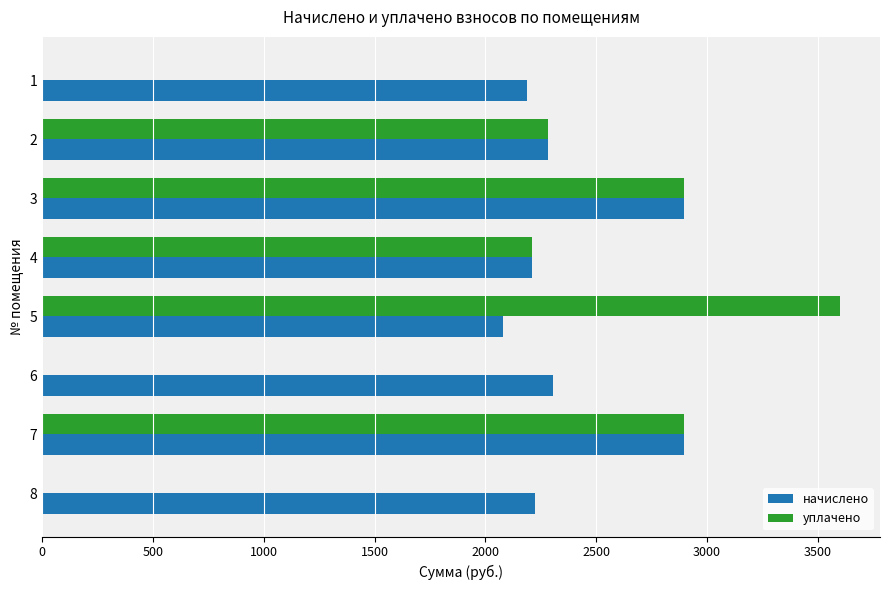

The value of уплачено at 8 is 2097.7. True or false?

False